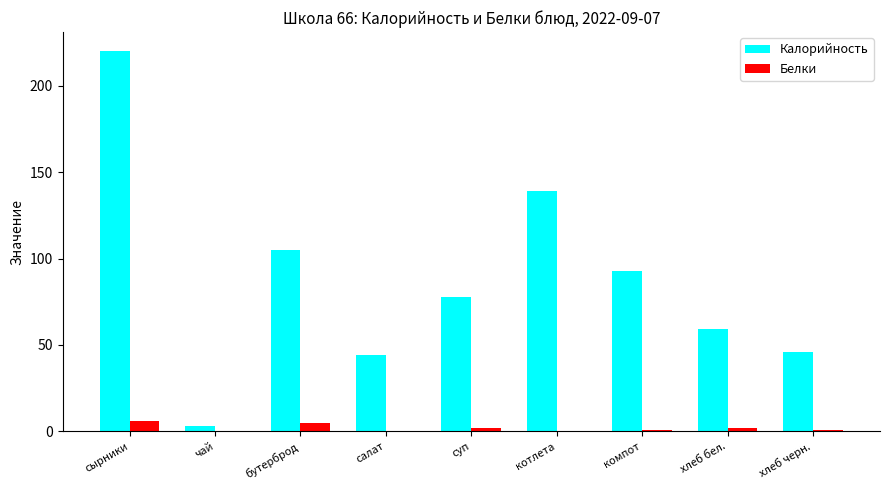

Reading left to right, transcribe all the data shown in this chart.

Калорийность: 220	3	105	44	78	139	93	59	46
Белки: 6	0	5	0	2	0	1	2	1